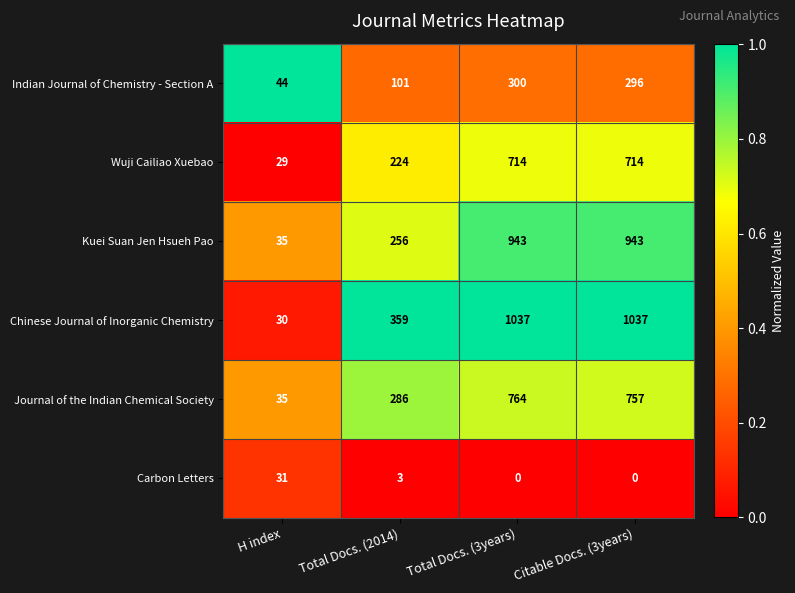

What is the difference between the Chinese Journal of Inorganic Chemistry values at Total Docs. (2014) and H index?

329